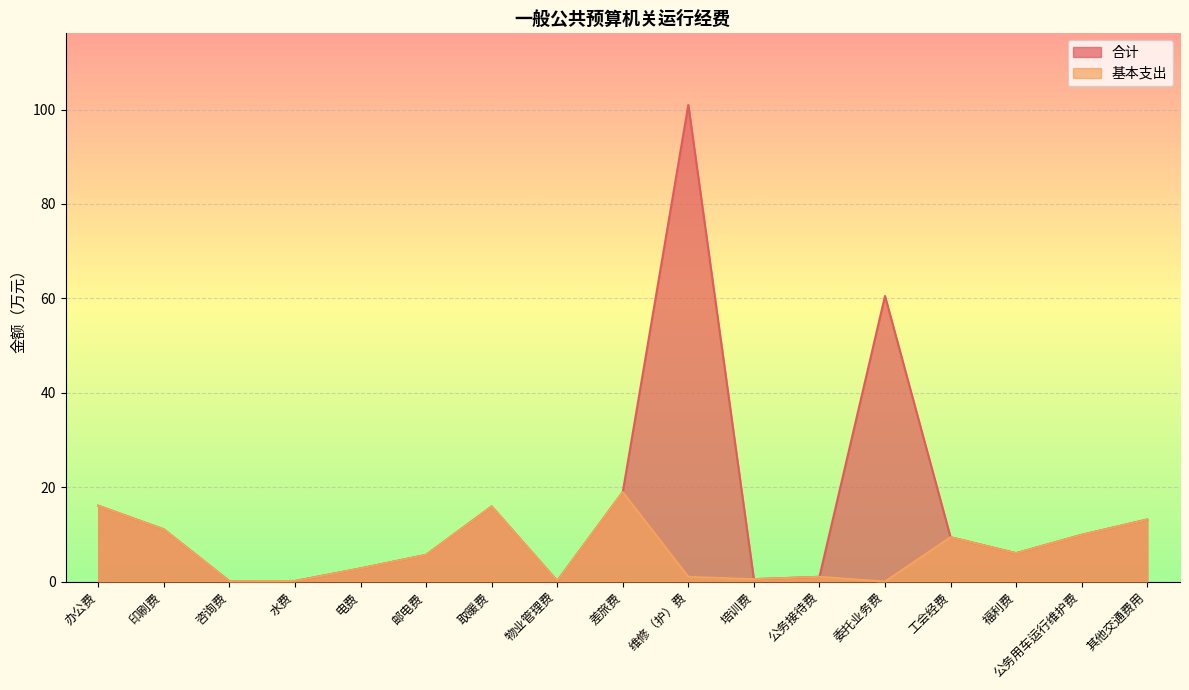

Rank the series at 咨询费 from lowest to highest value.

合计, 基本支出